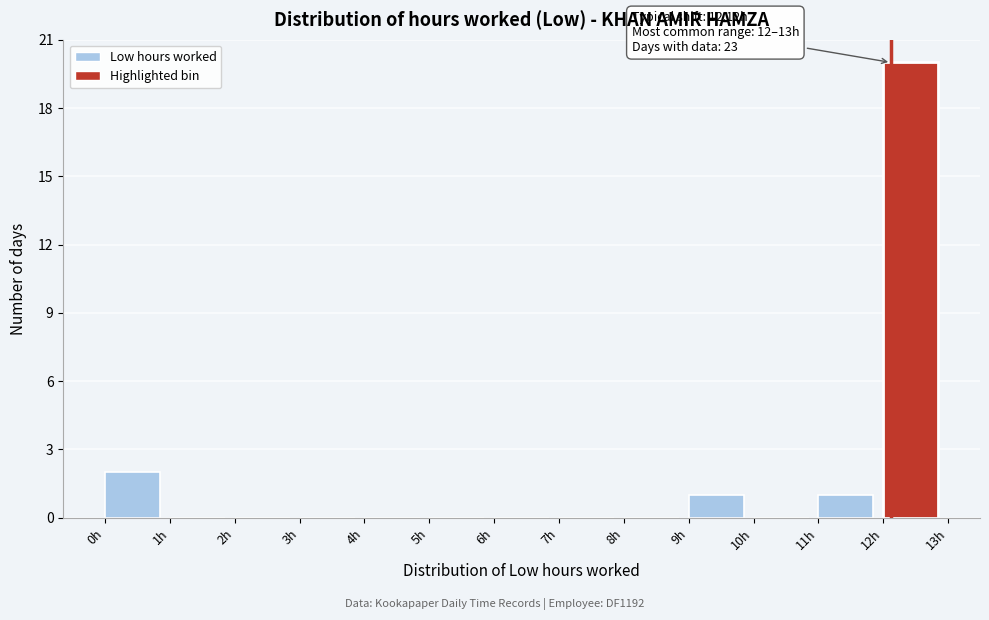

Over which range of the x-axis is the bar tallest?

12 to 13